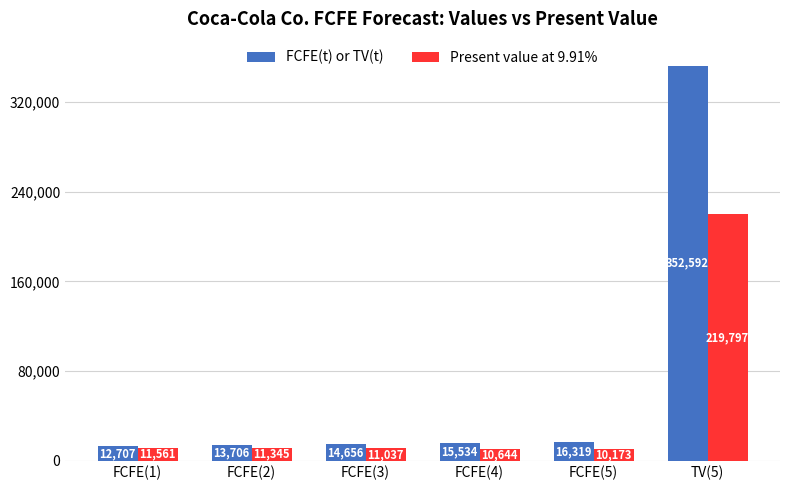

What is the label of the 1st bar from the left?

FCFE(1)